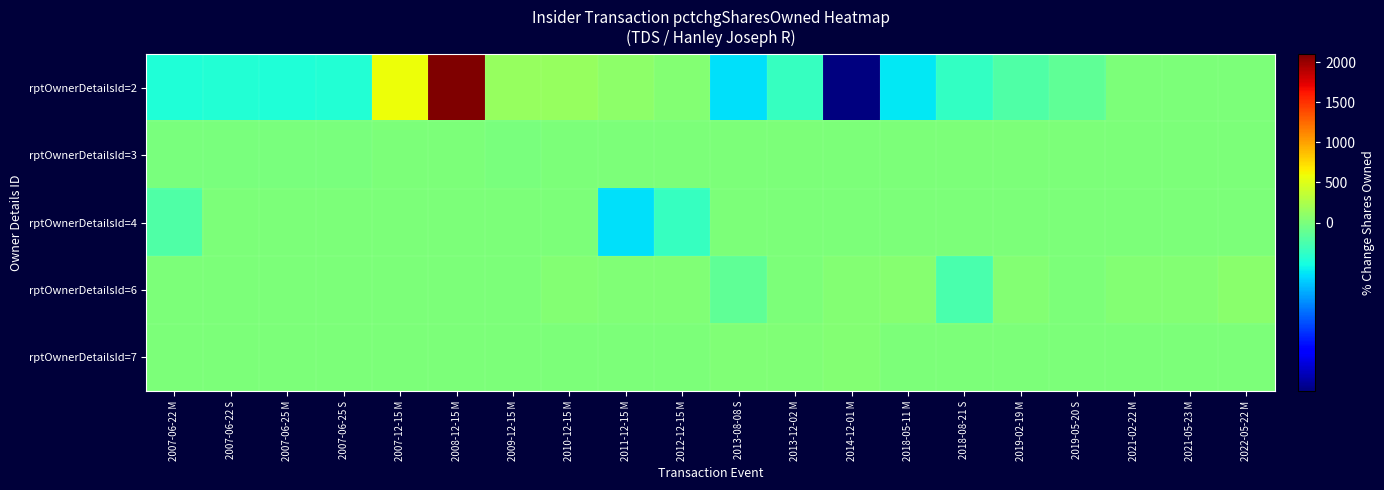

Rank the series at 2013-12-02 M from highest to lowest value.

rptOwnerDetailsId=7, rptOwnerDetailsId=3, rptOwnerDetailsId=4, rptOwnerDetailsId=6, rptOwnerDetailsId=2